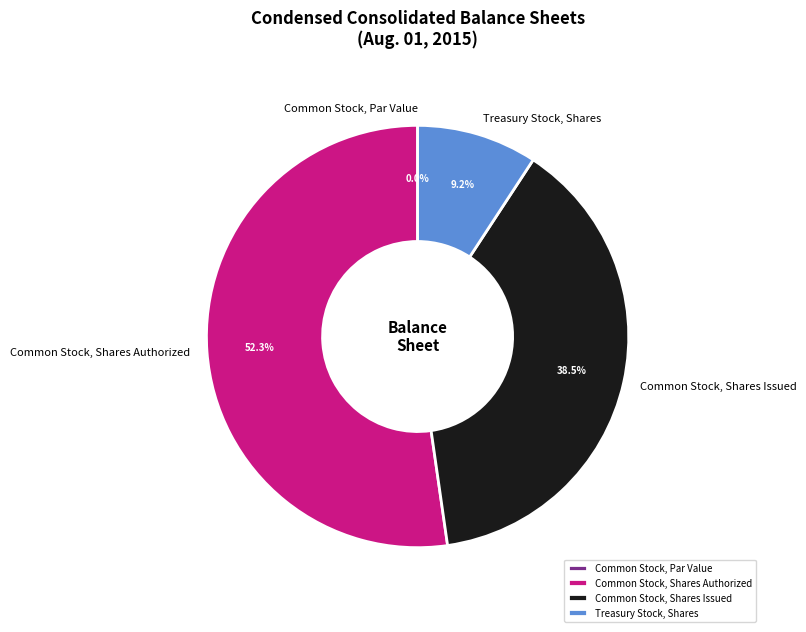

To the nearest percent, what is the difference between the Common Stock, Par Value and Common Stock, Shares Authorized slice percentages?

52%